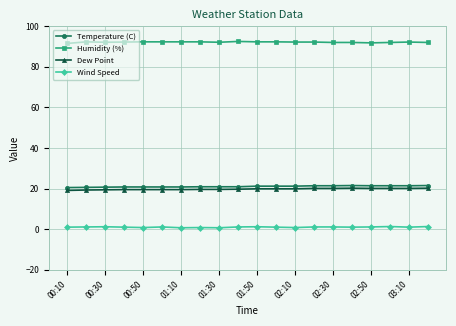

True or false: Wind Speed and Humidity (%) intersect in this chart.

False